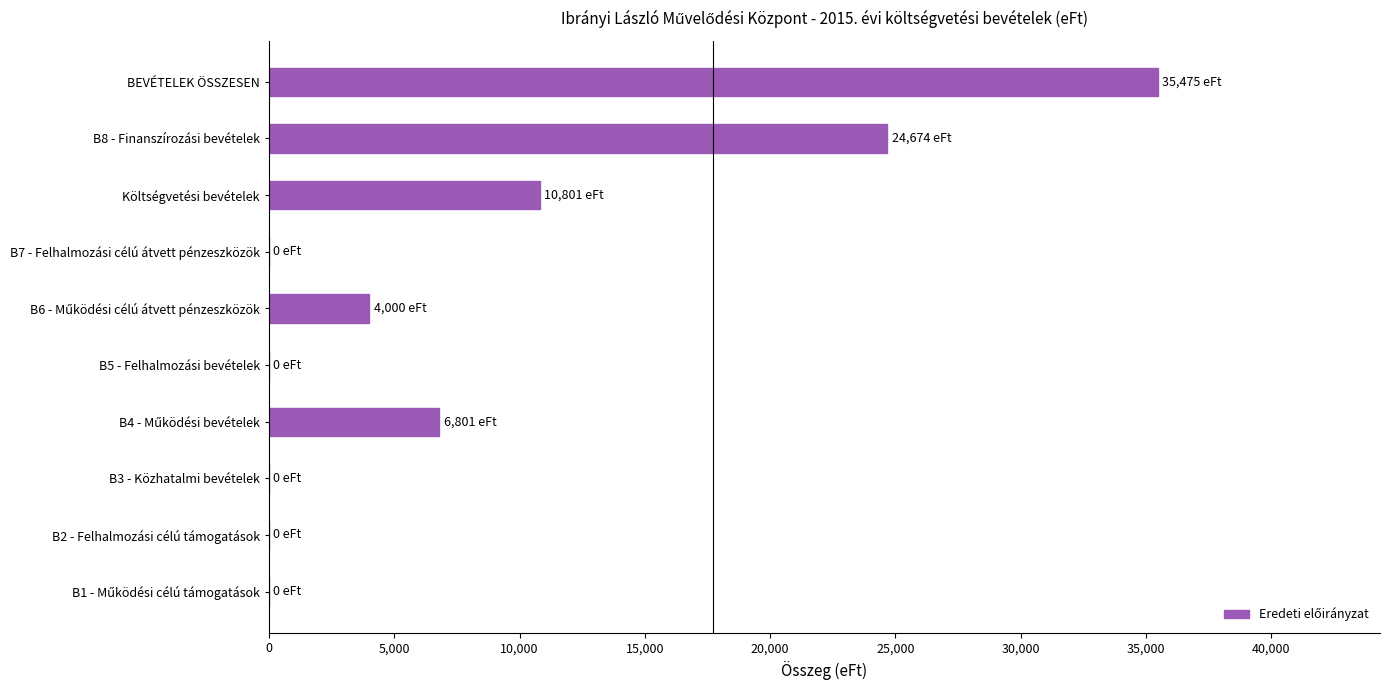

What is the change in value from B2 - Felhalmozási célú támogatások to B8 - Finanszírozási bevételek?

+24674